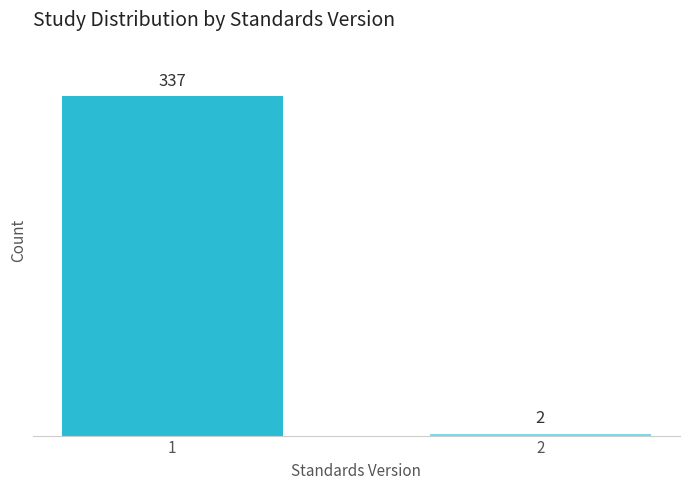

Reading left to right, list all the values displayed in this chart.

1=337	2=2